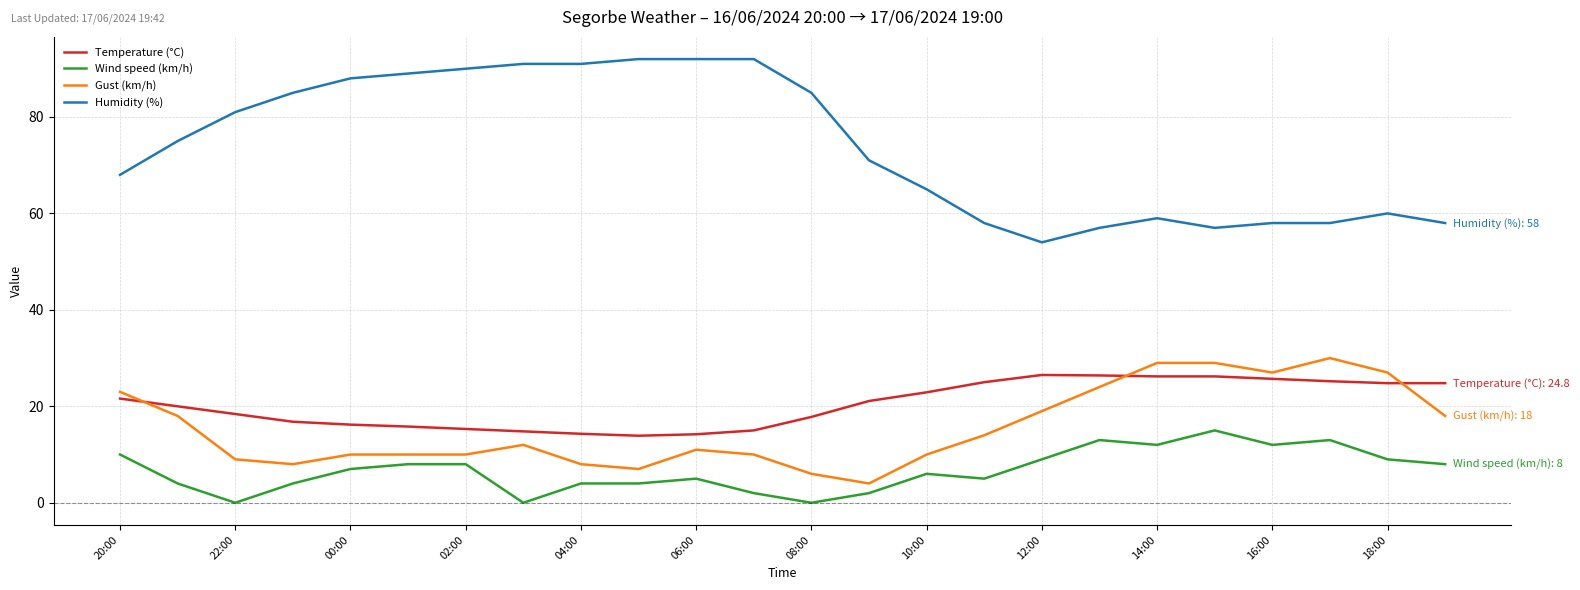

Count the number of data series in this chart.

4